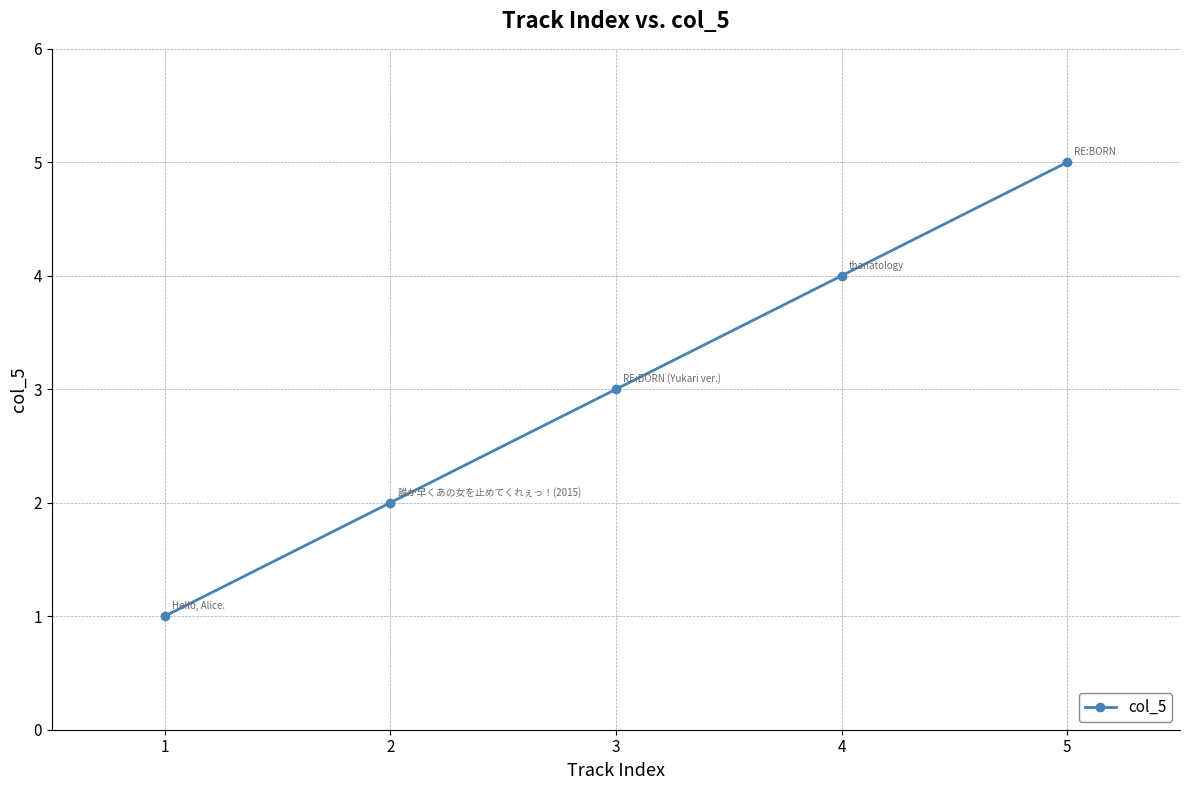

What is the difference between the maximum and second lowest values?

3